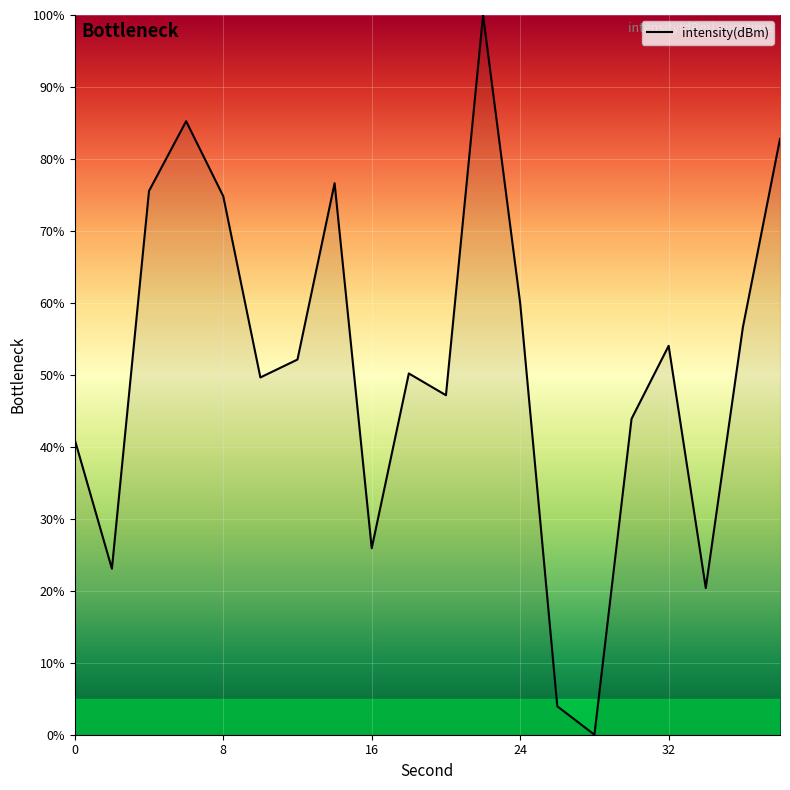

What is the maximum value shown in the chart?

100.0